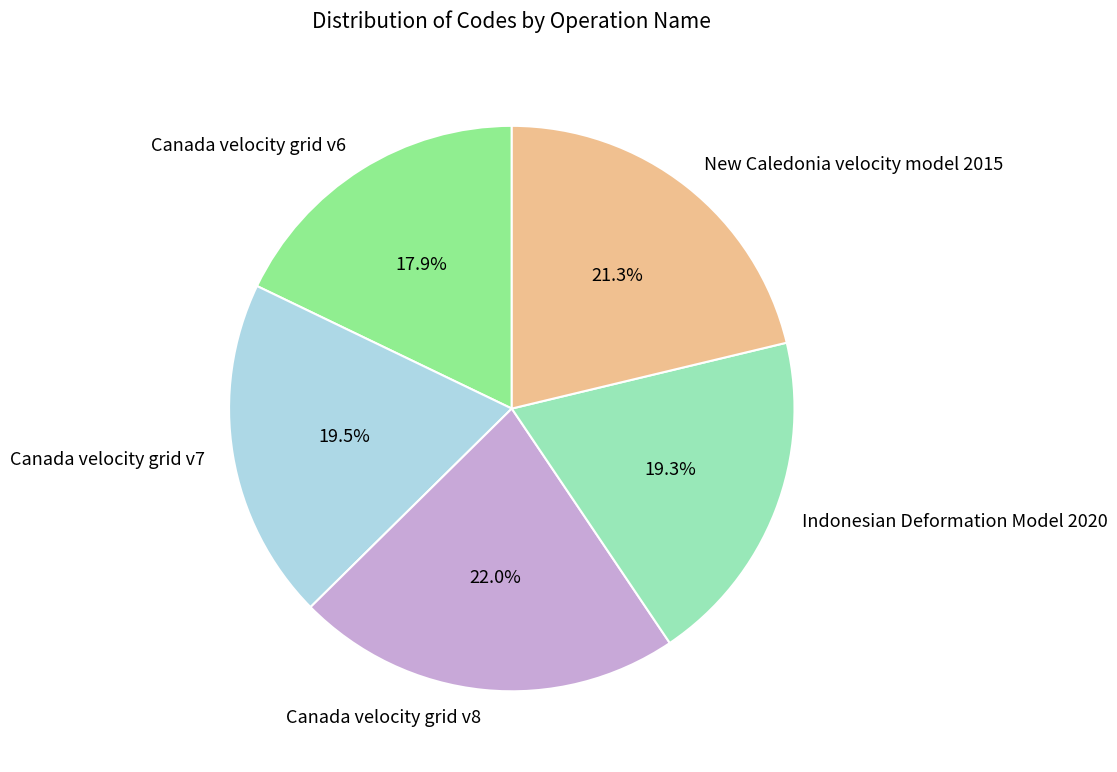

Which has a higher value, Canada velocity grid v8 or Canada velocity grid v6?

Canada velocity grid v8